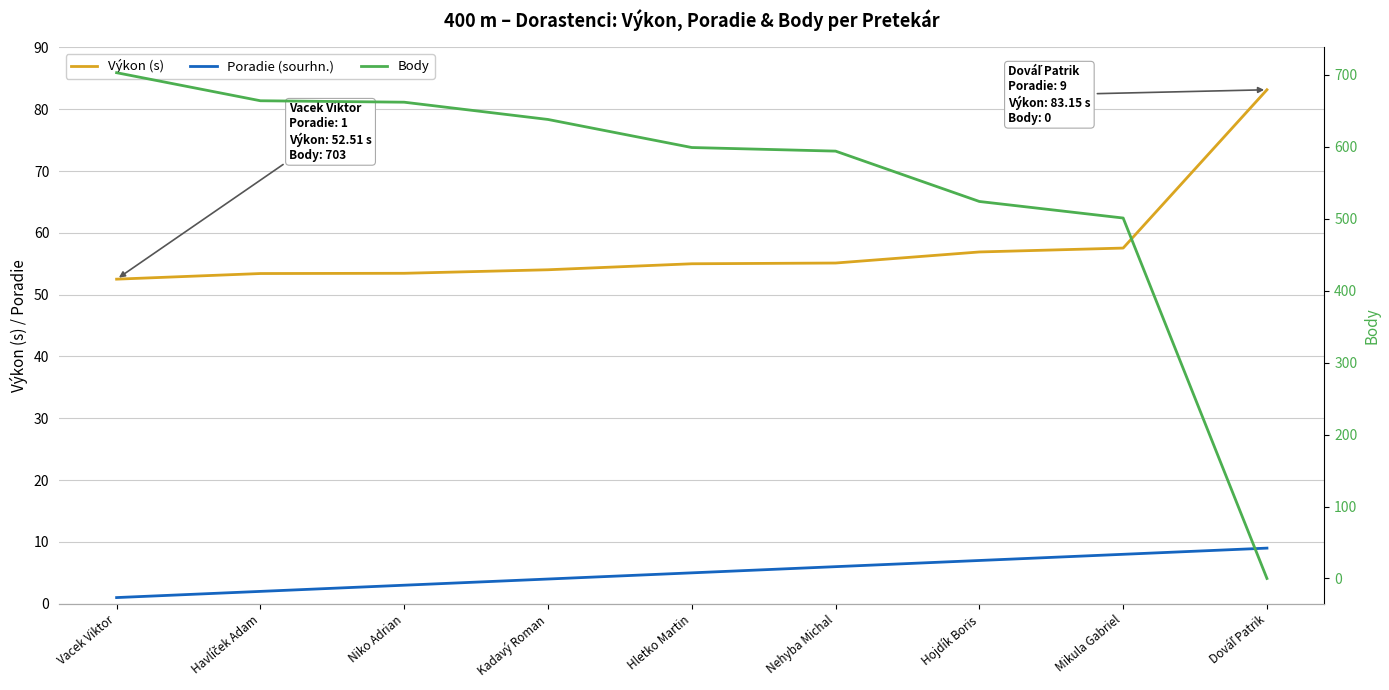

Where does the Body series first go above 599?

Vacek Viktor